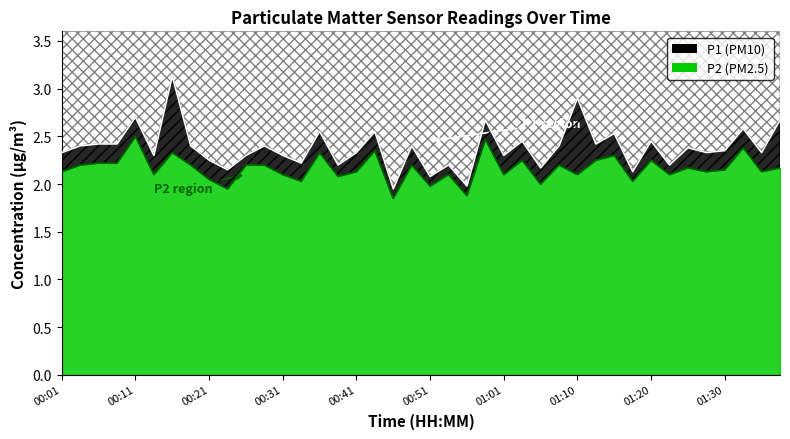

Which category has the lowest value across all series?

00:46